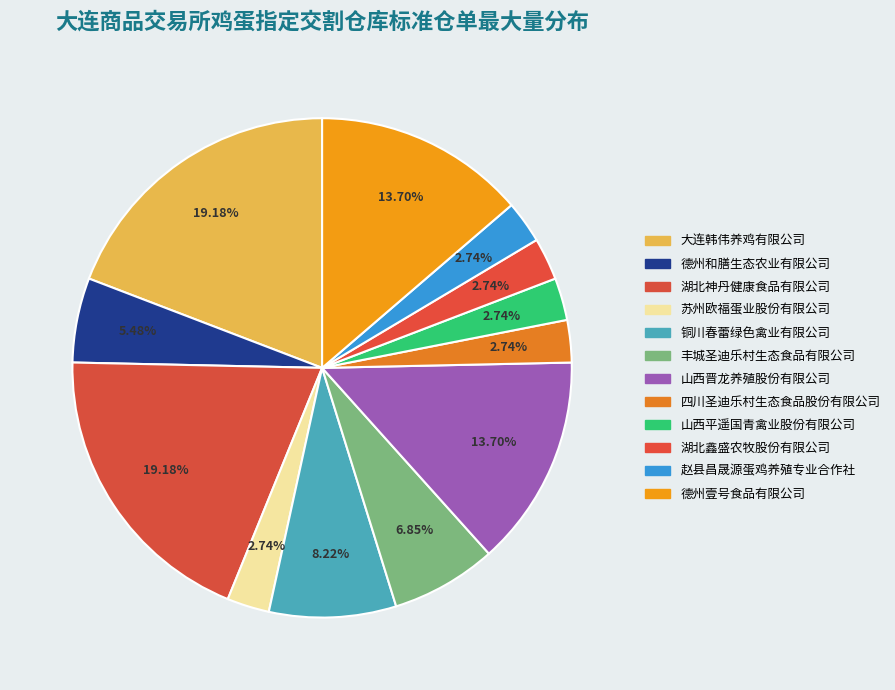

Which slice is the smallest?

苏州欧福蛋业股份有限公司